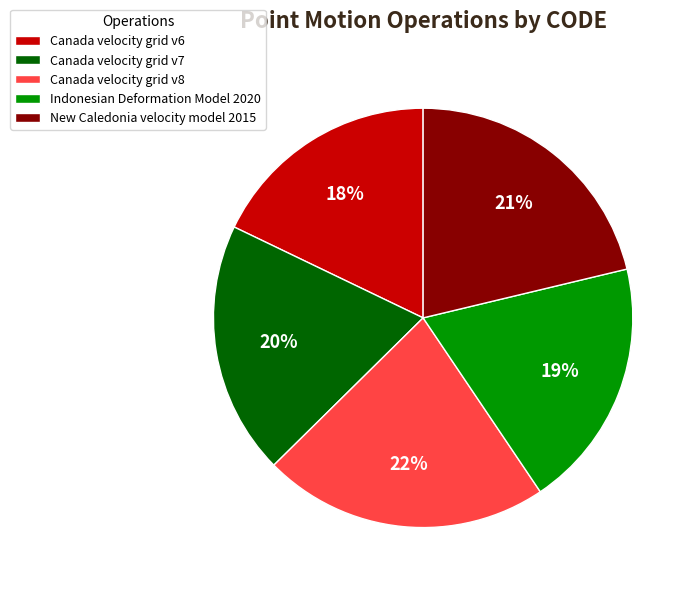

To the nearest percent, what is the difference between the New Caledonia velocity model 2015 and Canada velocity grid v8 slice percentages?

1%